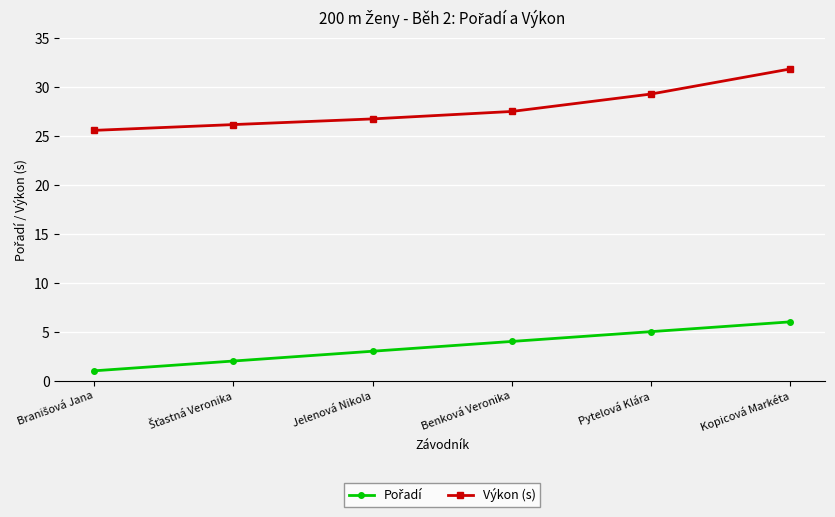

What is the sum of all Výkon (s) values?

167.0